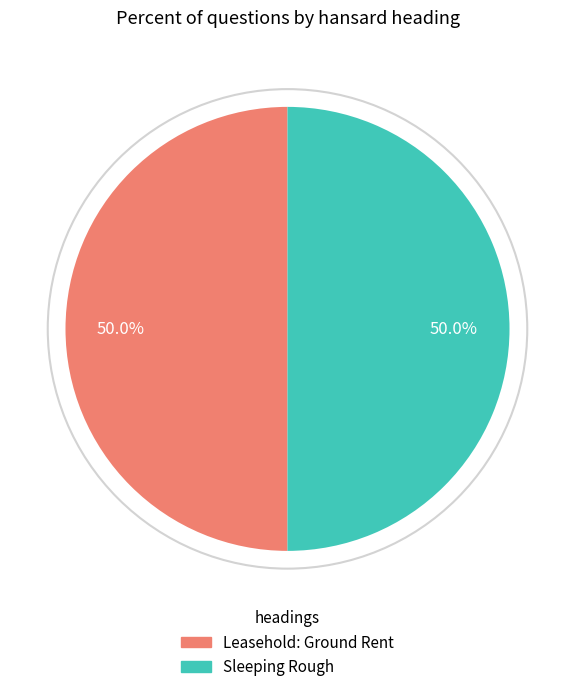

How many segments does this pie chart have?

2